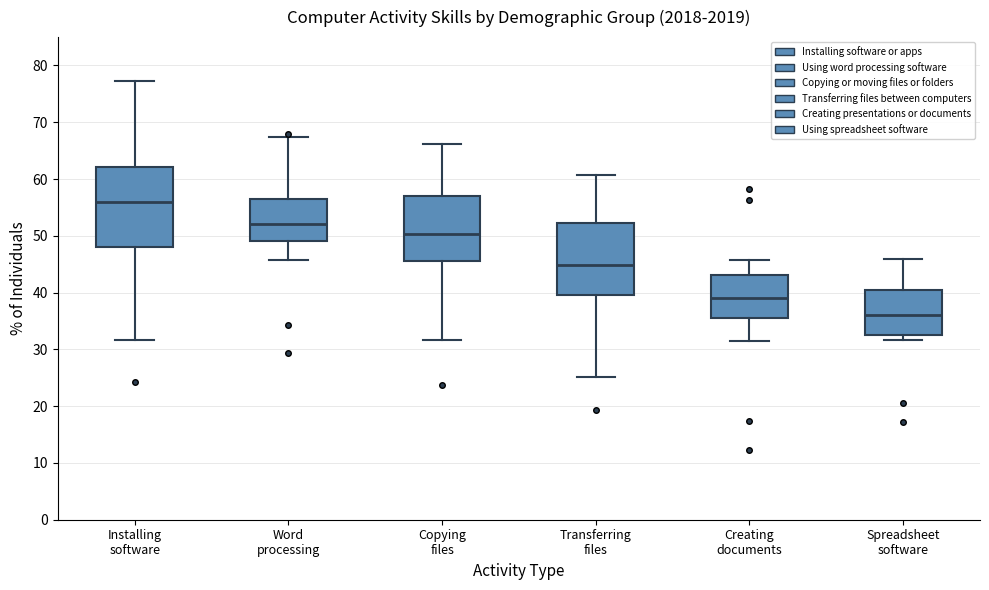

Where does the upper whisker of the box for Installing software end on the y-axis? The values are not printed on the chart, so give them approximately, as read against the axis.

77